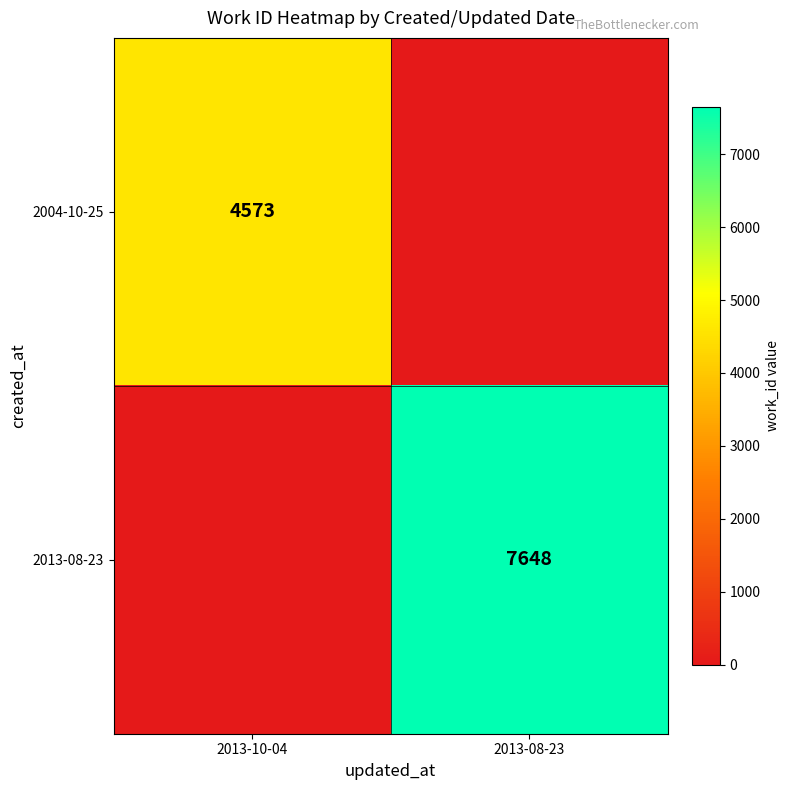

Is it true that 2004-10-25 equals 4573 at 2013-10-04?

True